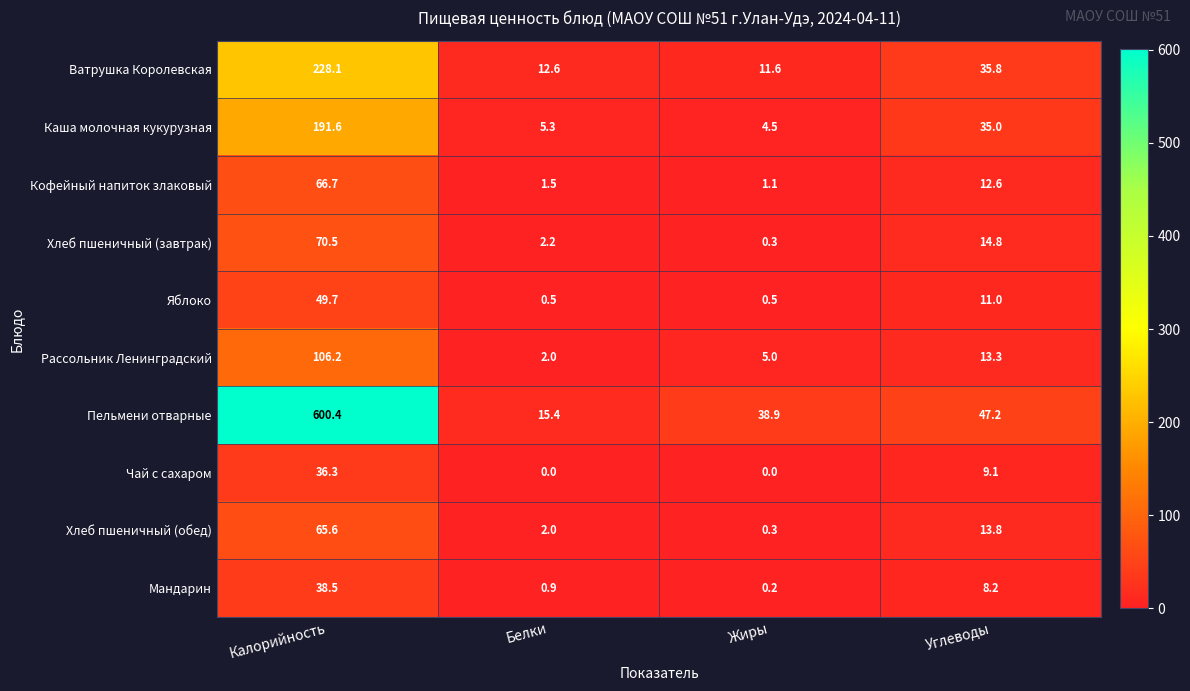

At which label does Пельмени отварные reach its peak?

Калорийность